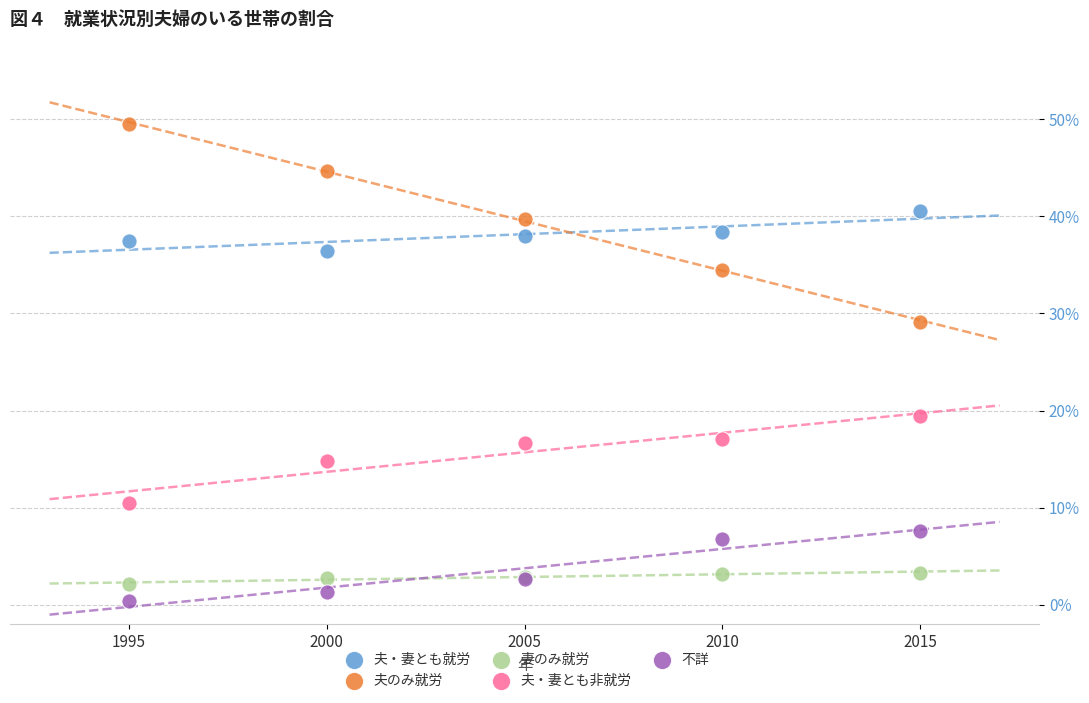

What are all the series names shown in the legend?

夫・妻とも就労, 夫のみ就労, 妻のみ就労, 夫・妻とも非就労, 不詳